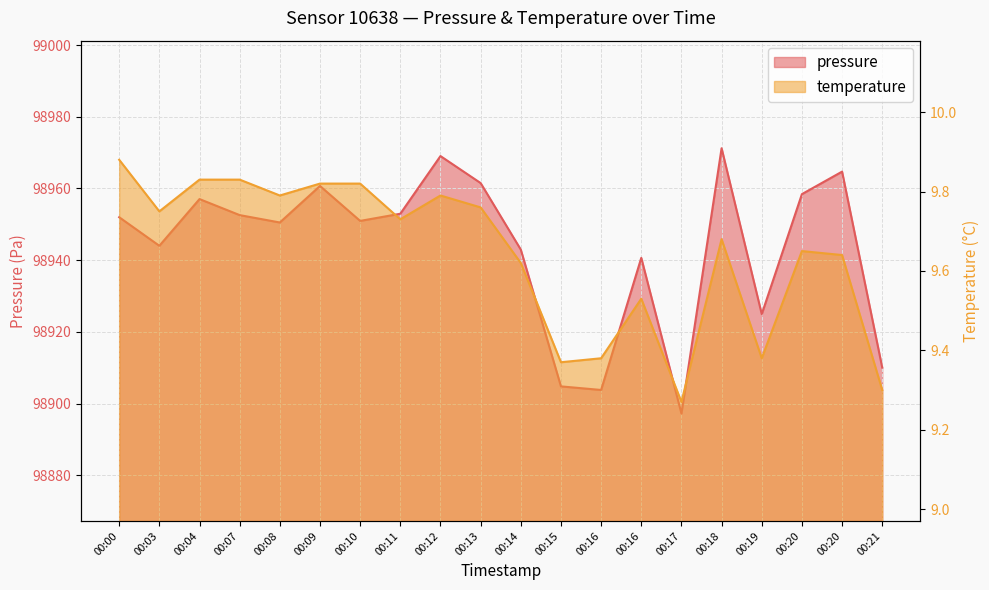

What is the spread (max minus min) of values at 00:16?

98894.4